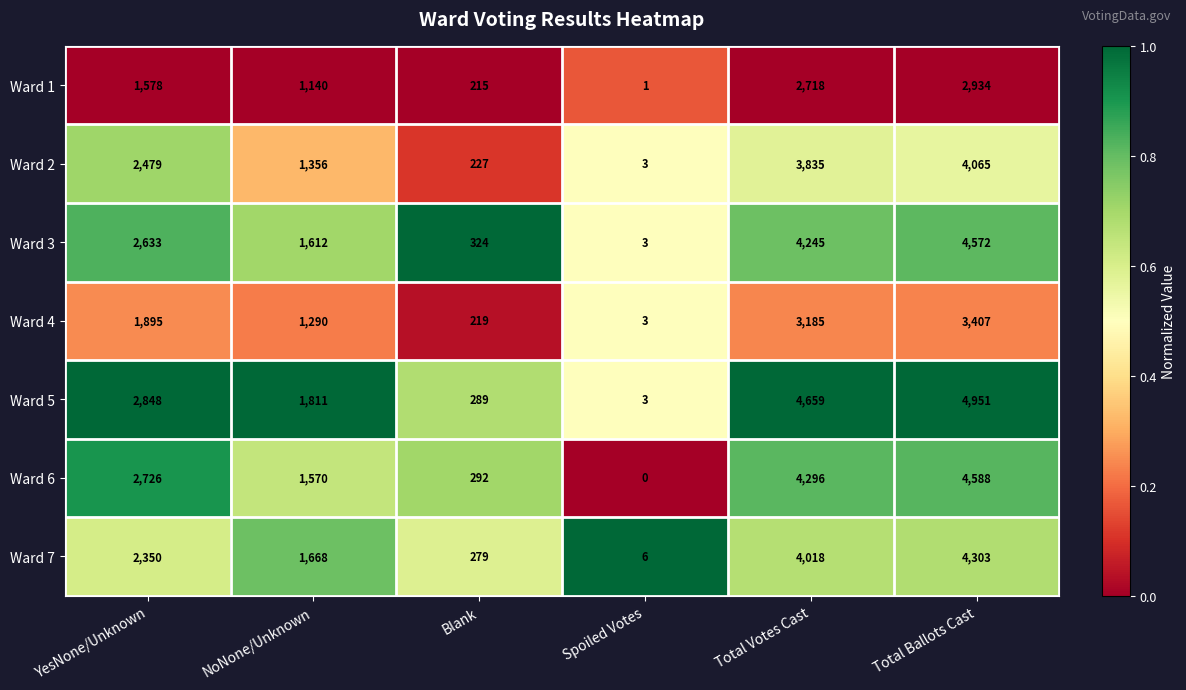

How many series are shown in this chart?

7